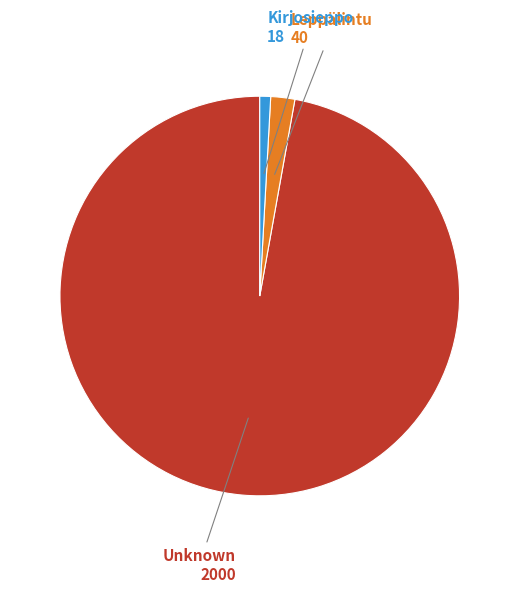

Does any single category account for the majority?

Yes